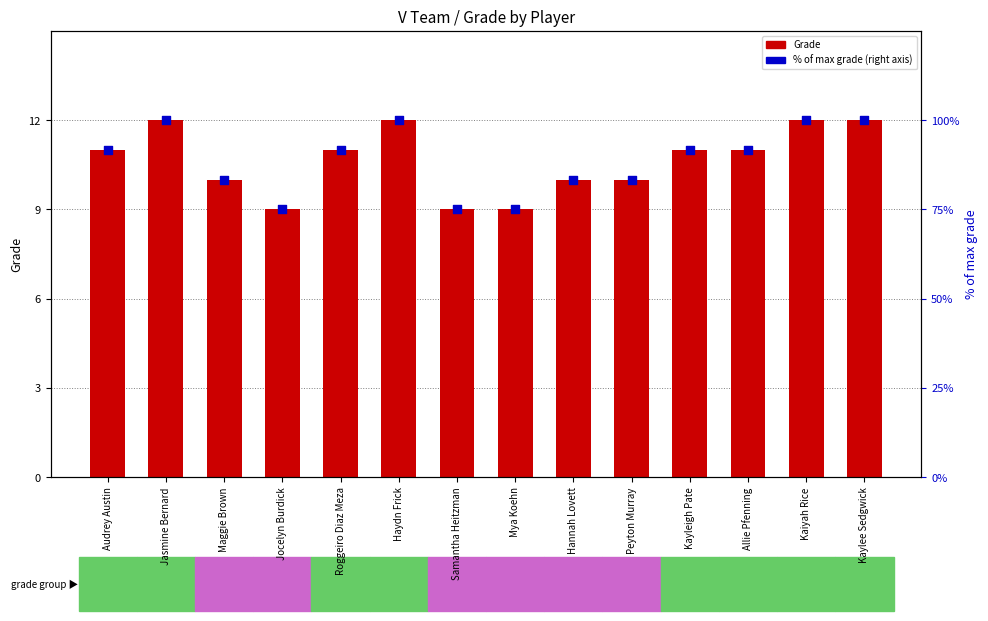

What is the total value across all series at Kayleigh Pate?

102.7